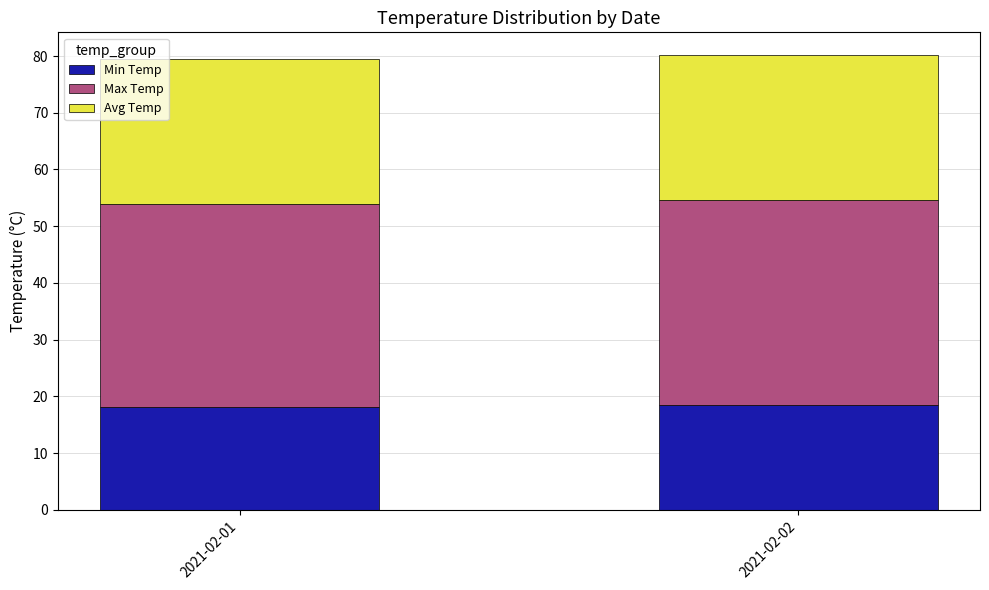

True or false: Min Temp has a value of 9.7 at 2021-02-02.

False